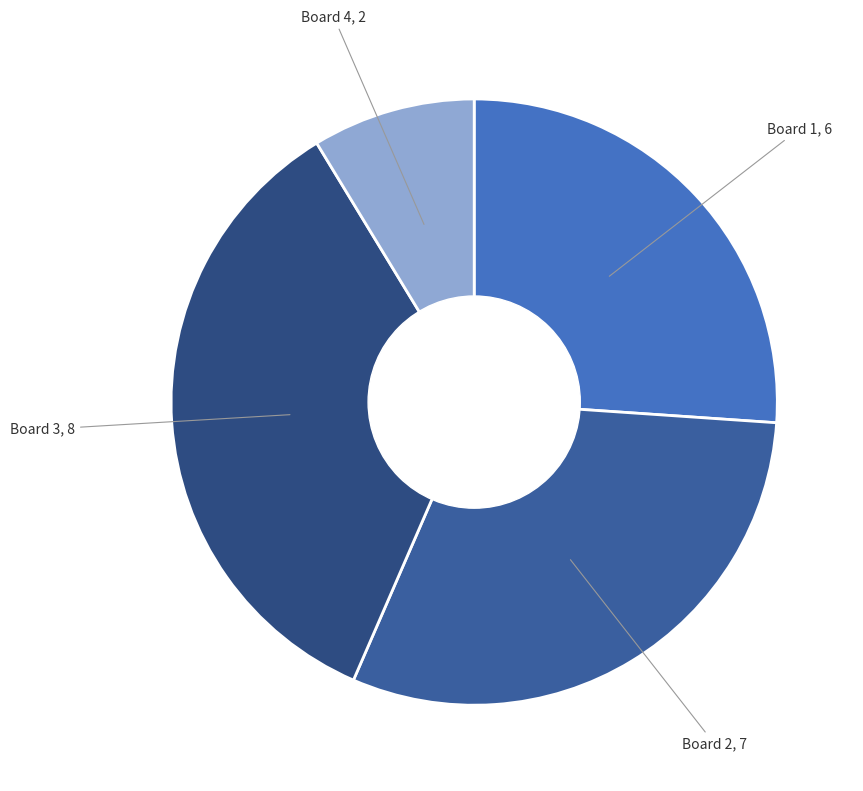

How many segments does this pie chart have?

4